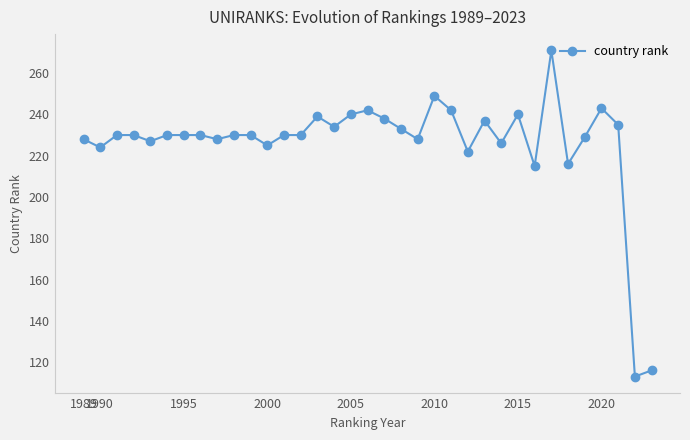

How many distinct data groups are displayed?

1